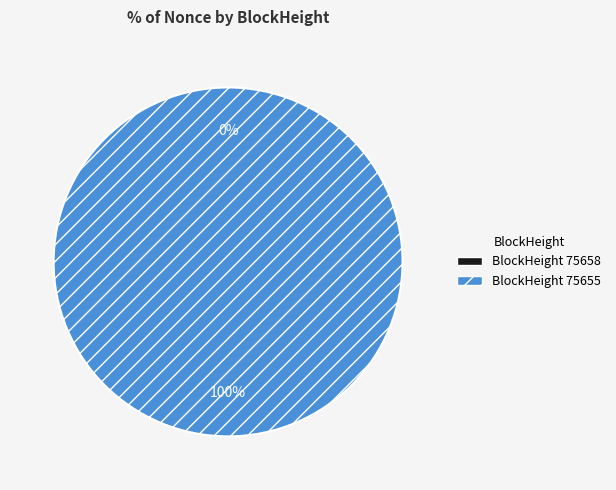

How many segments does this pie chart have?

2